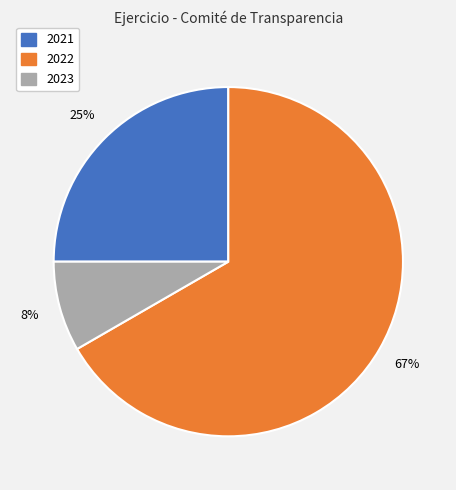

Which category has the smallest portion of the pie?

2023